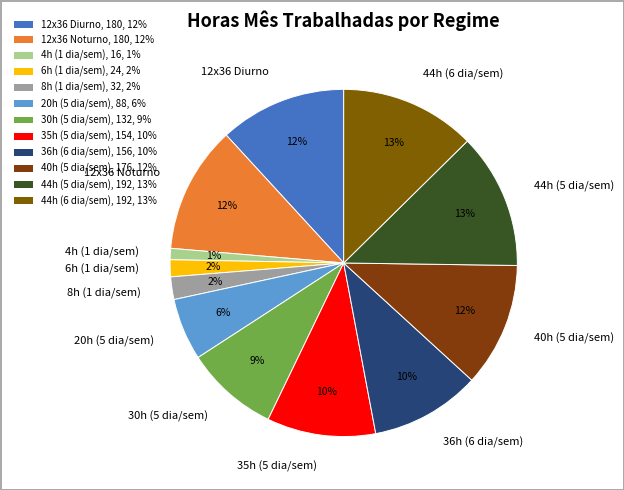

Between 12x36 Diurno and 8h (1 dia/sem), which is larger?

12x36 Diurno